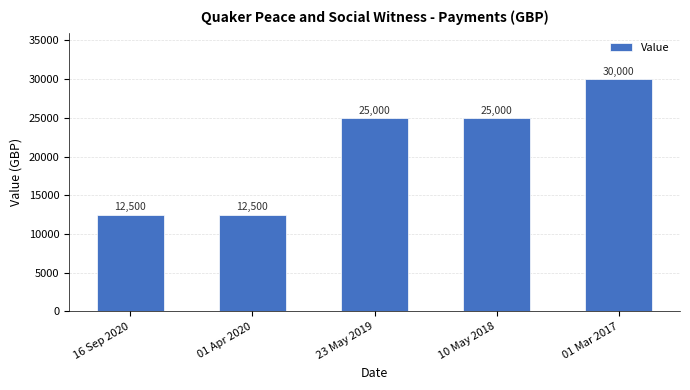

Approximately how many times larger is the value at 10 May 2018 compared to 23 May 2019?

1.0